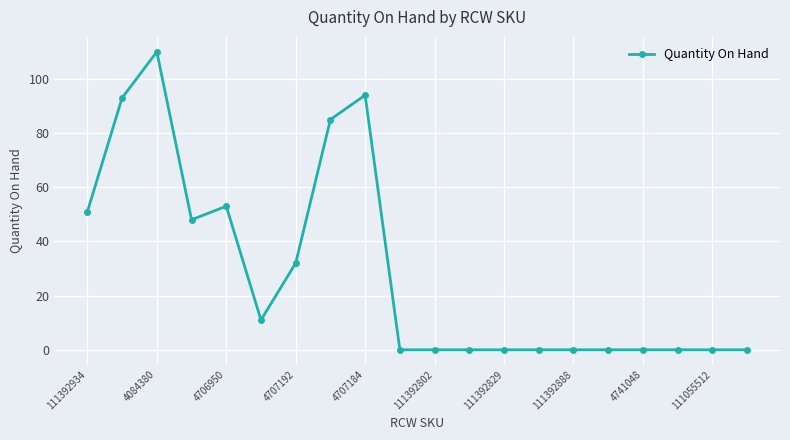

What is the difference between the second highest and minimum values?

94